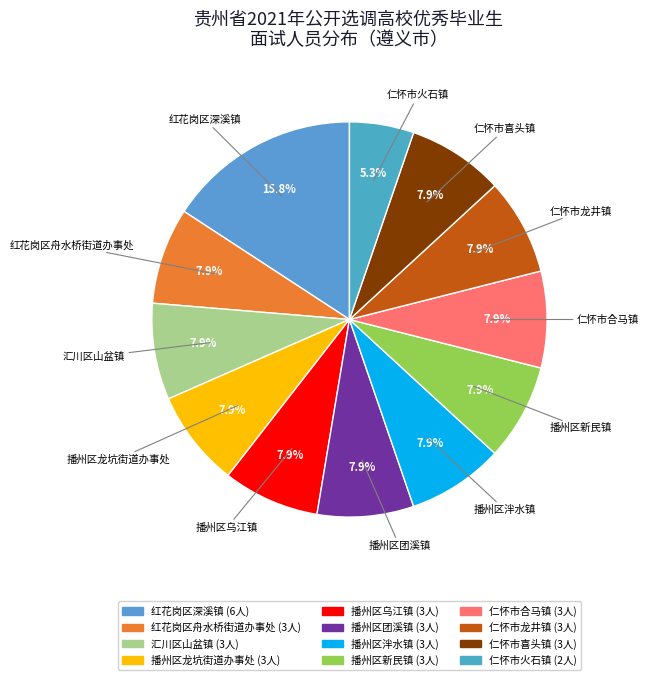

What percentage do 播州区泮水镇 and 播州区龙坑街道办事处 together represent?

15.8%